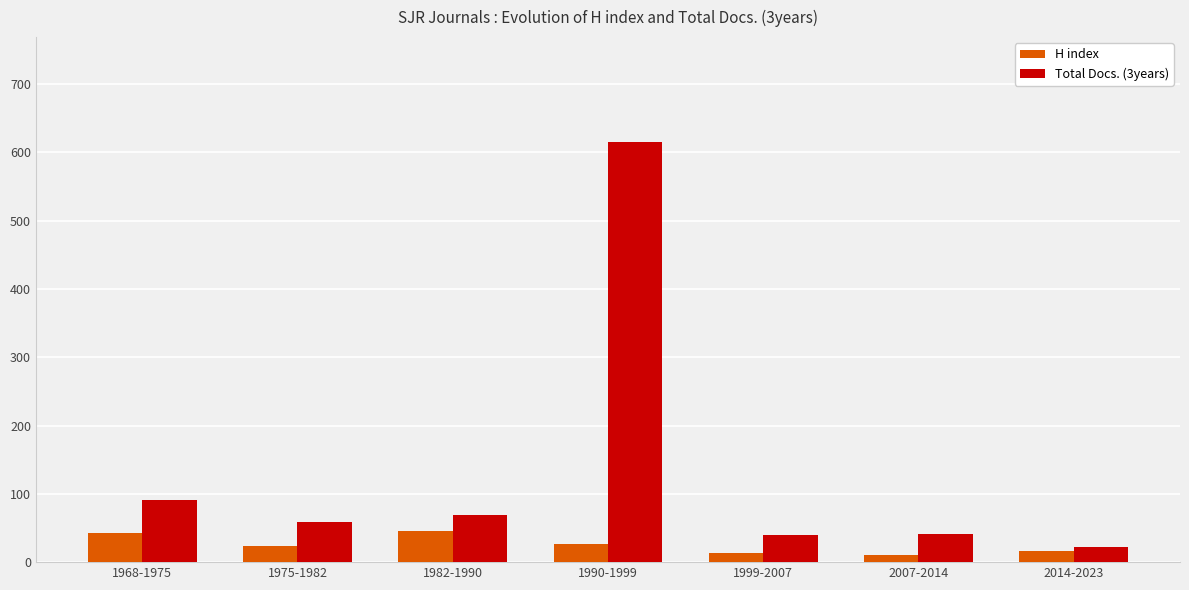

Which label corresponds to the largest value in the chart?

1990-1999